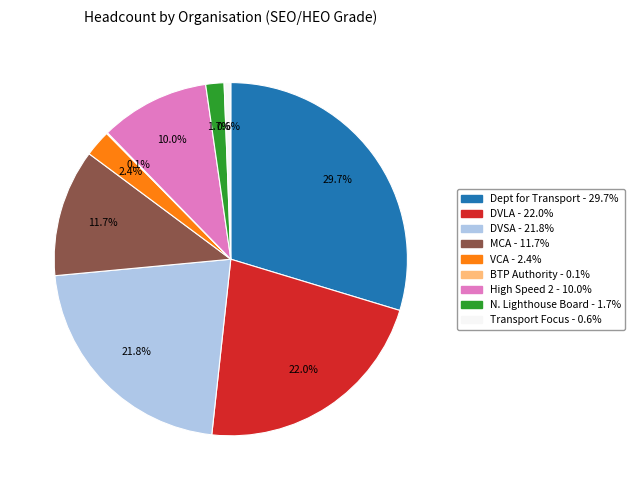

Does any single category account for the majority?

No